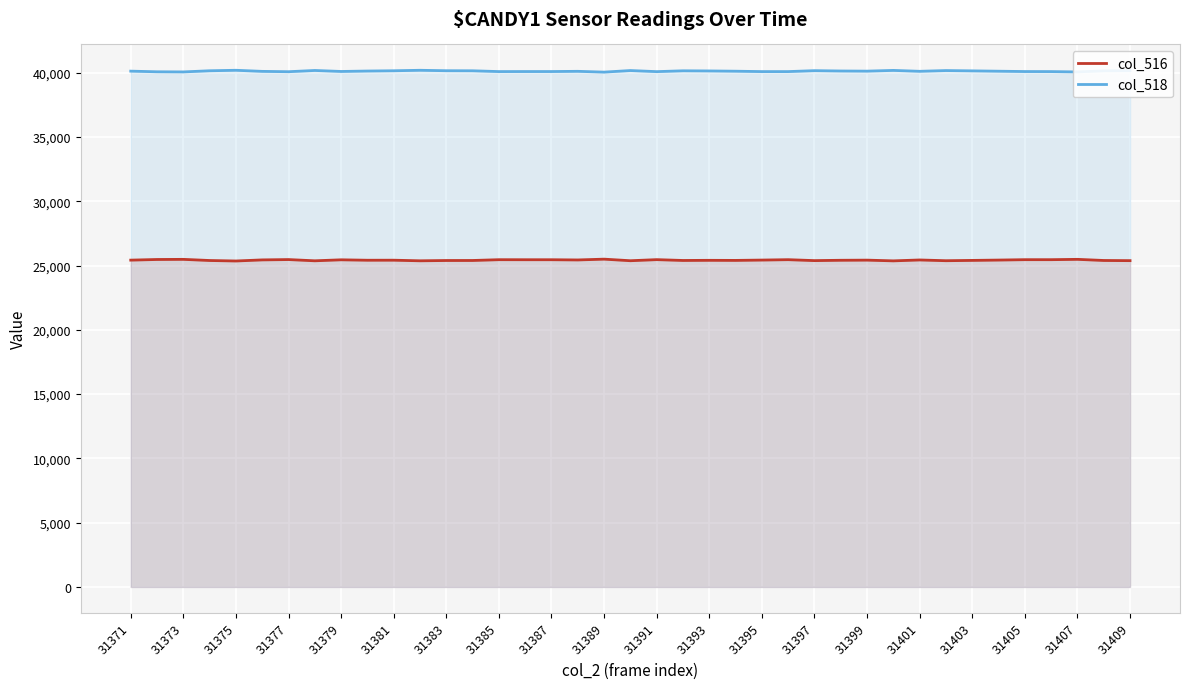

What is the value of the col_518 point at the 10th from the left?

40125